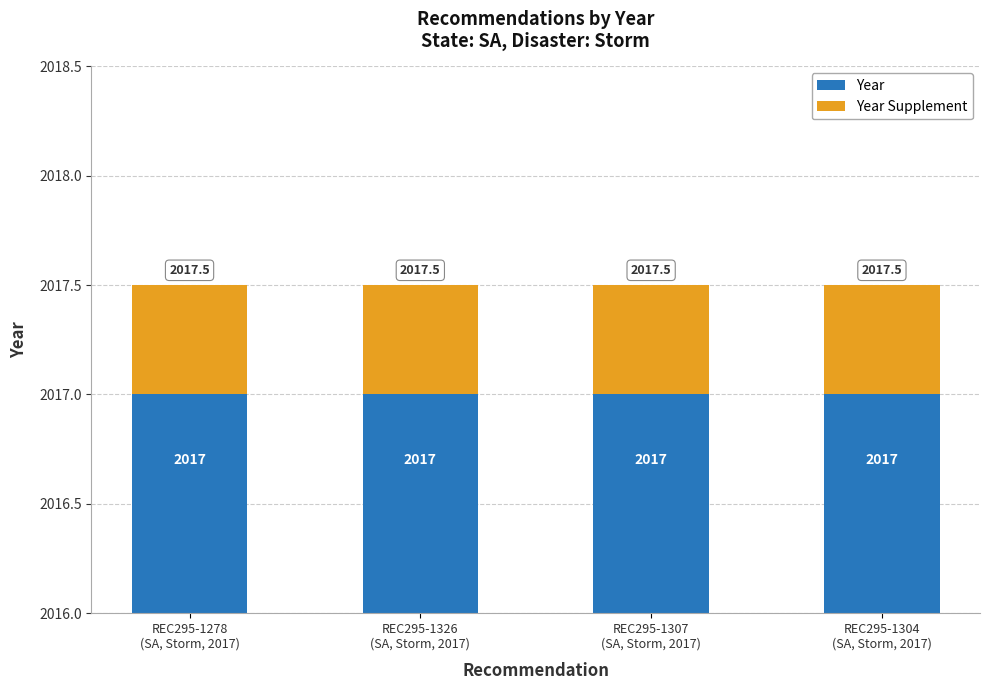

Reading left to right, extract all data points from this chart.

Year: REC295-1278
(SA, Storm, 2017)=2017.0	REC295-1326
(SA, Storm, 2017)=2017.0	REC295-1307
(SA, Storm, 2017)=2017.0	REC295-1304
(SA, Storm, 2017)=2017.0
Year Supplement: REC295-1278
(SA, Storm, 2017)=0.5	REC295-1326
(SA, Storm, 2017)=0.5	REC295-1307
(SA, Storm, 2017)=0.5	REC295-1304
(SA, Storm, 2017)=0.5